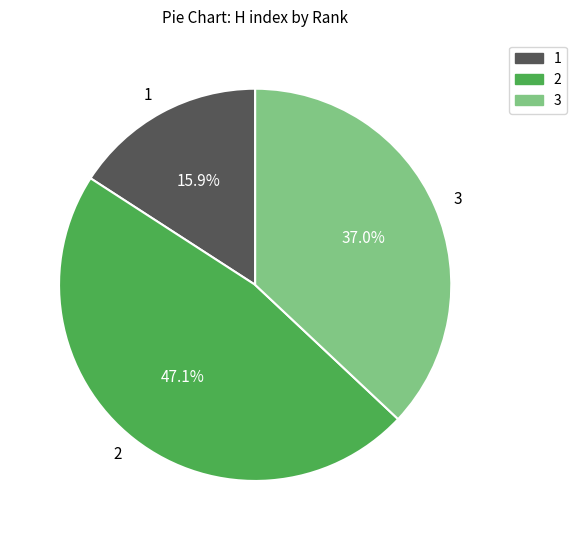

Is 1 the majority of the pie?

No